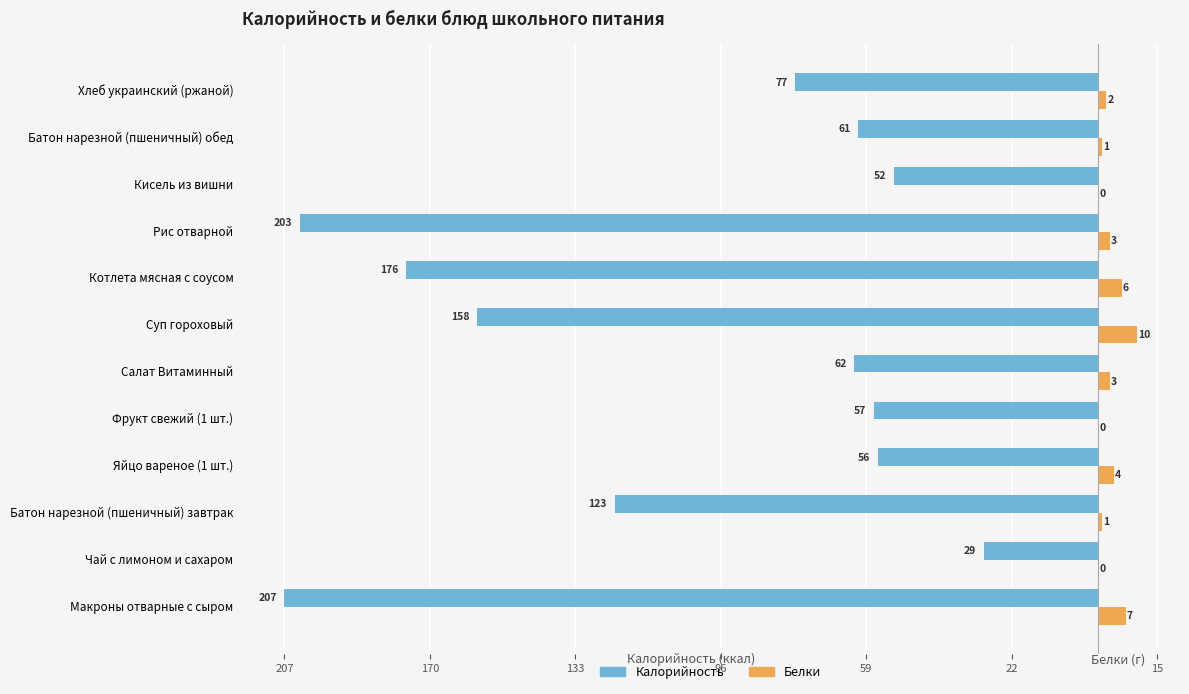

What is the difference between the maximum and minimum values in the Калорийность series?

178